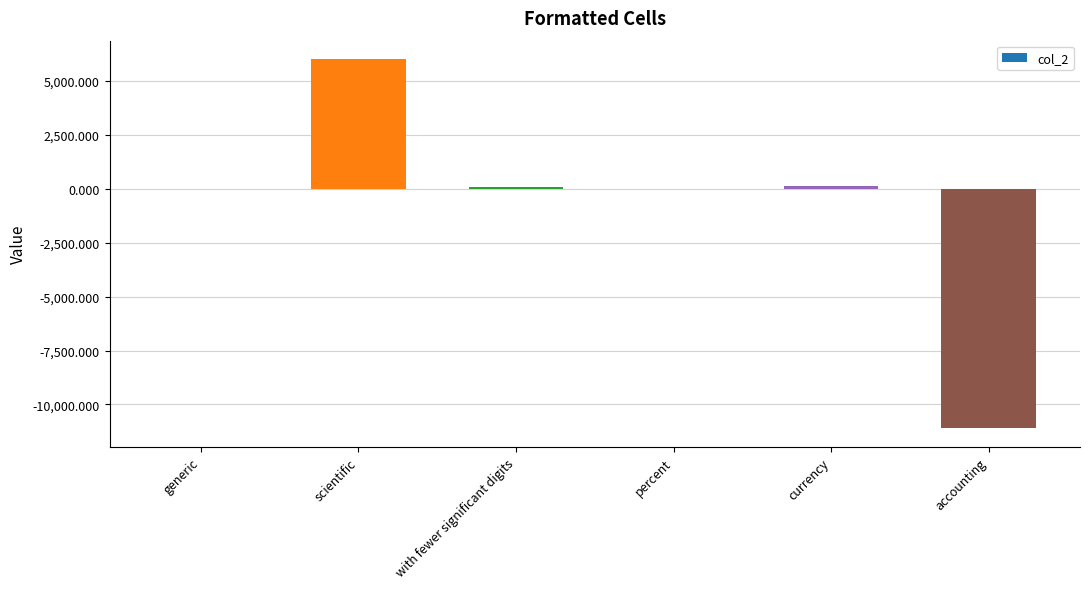

Is it true that the value at scientific is 6000.0?

True